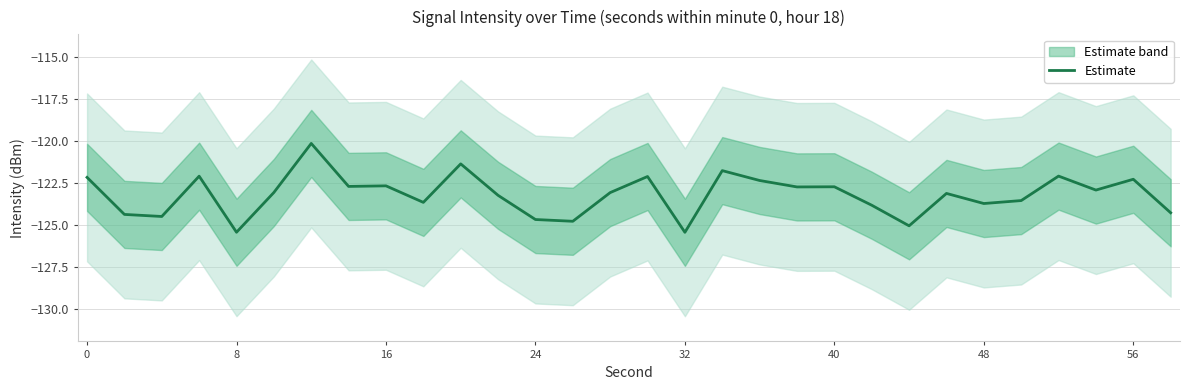

What is the maximum value shown in the chart?

-120.1